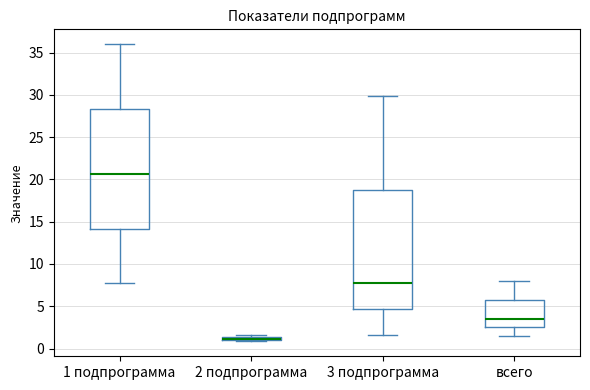

Where does the upper whisker of the box for 3 подпрограмма end on the y-axis? The values are not printed on the chart, so give them approximately, as read against the axis.

30.0